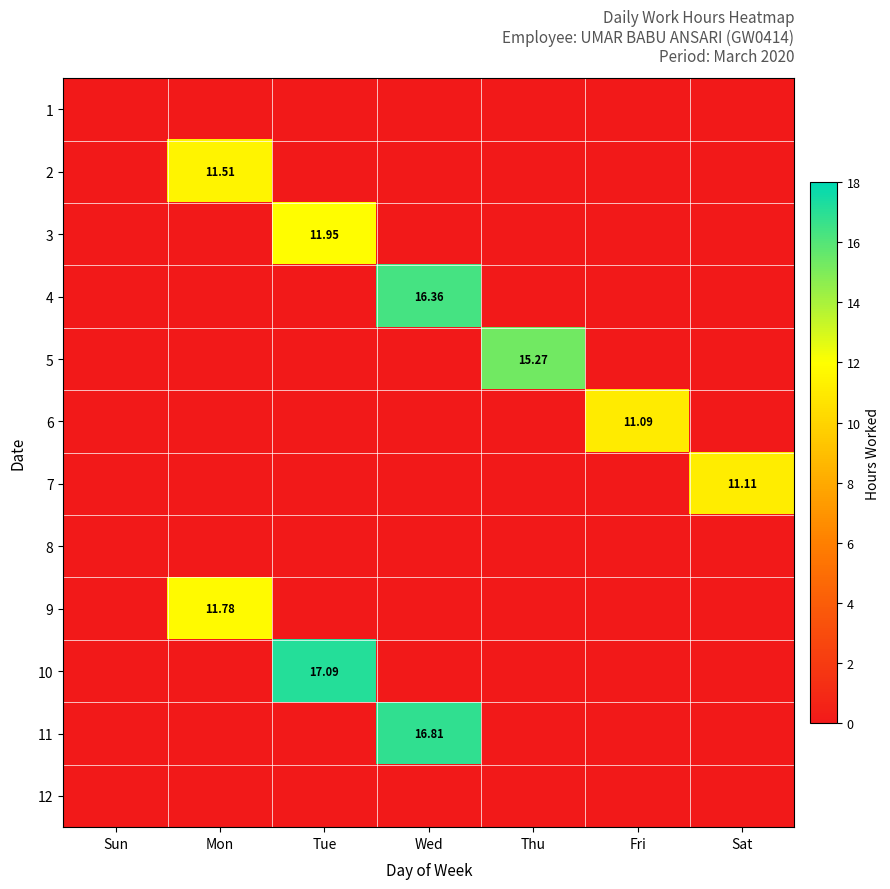

Which label corresponds to the smallest value in the chart?

Sun